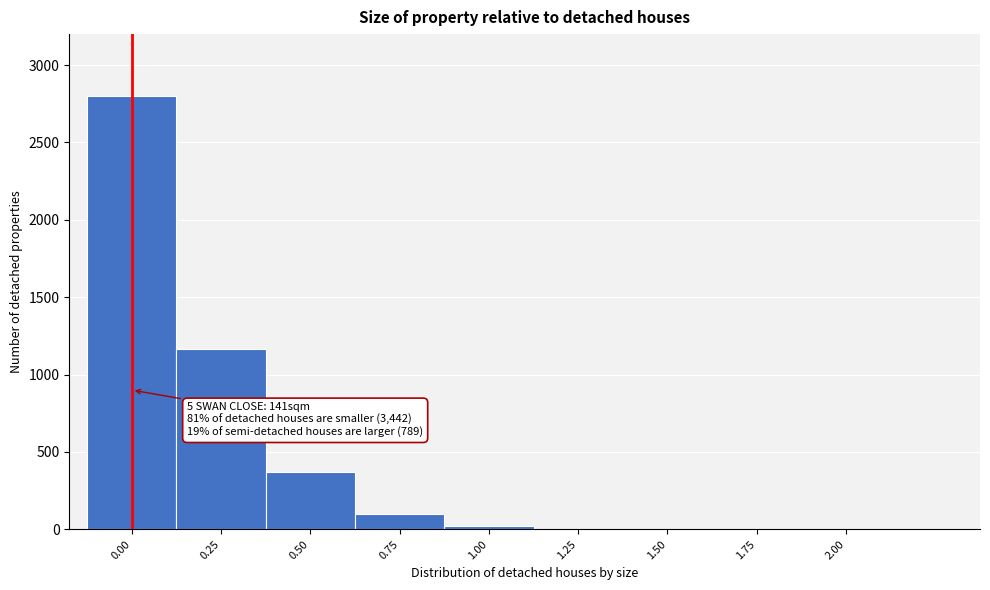

Which has a higher value, 1.50 or 0.75?

0.75